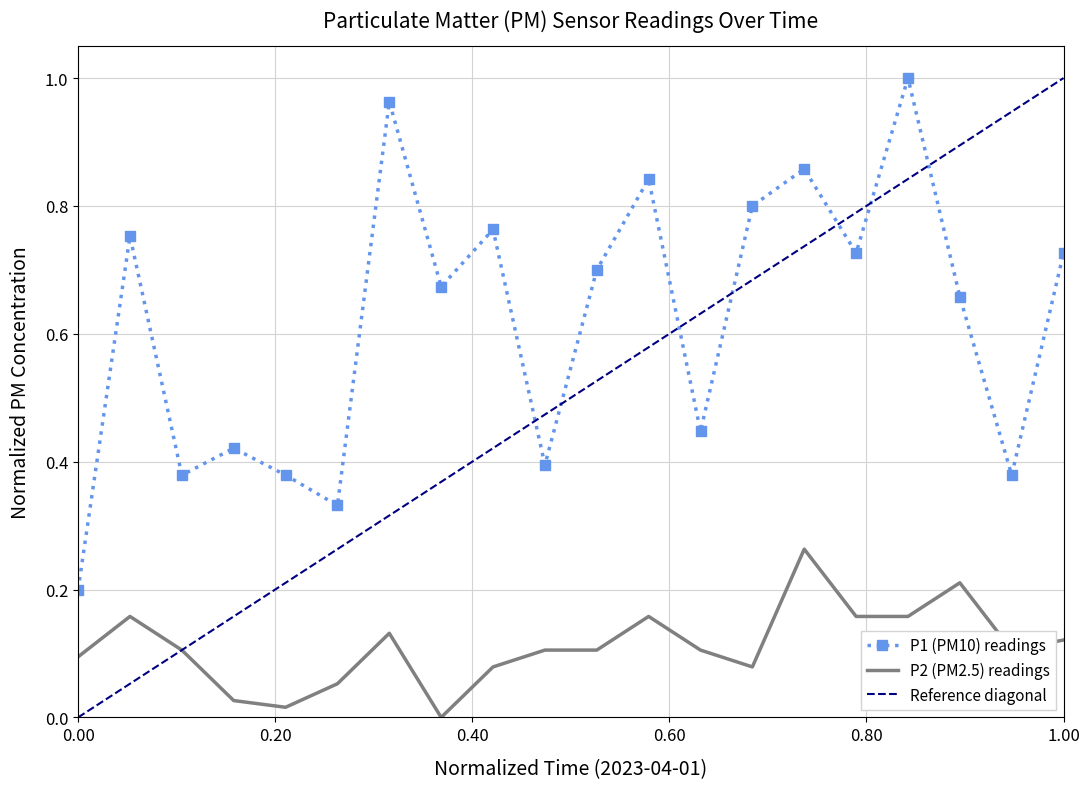

True or false: P2 (PM2.5) readings and P1 (PM10) readings cross at least once.

False